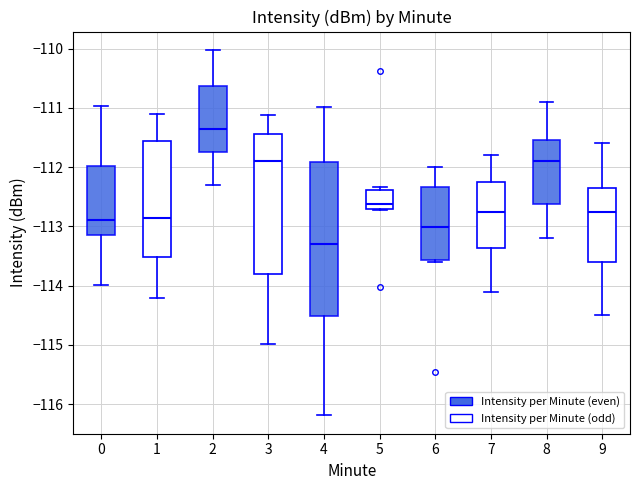

Which box is the tallest, from its lower edge to its upper edge?

4